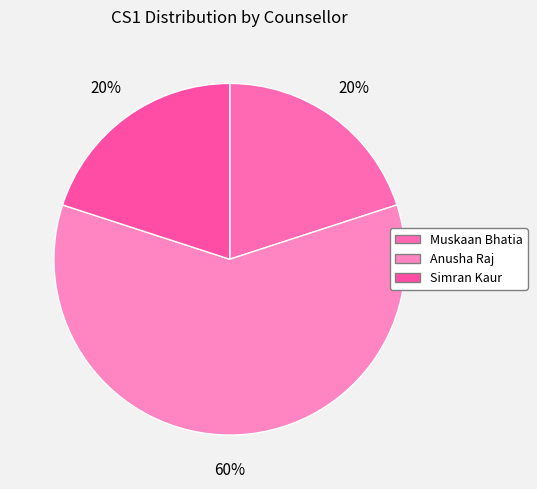

How many segments does this pie chart have?

3